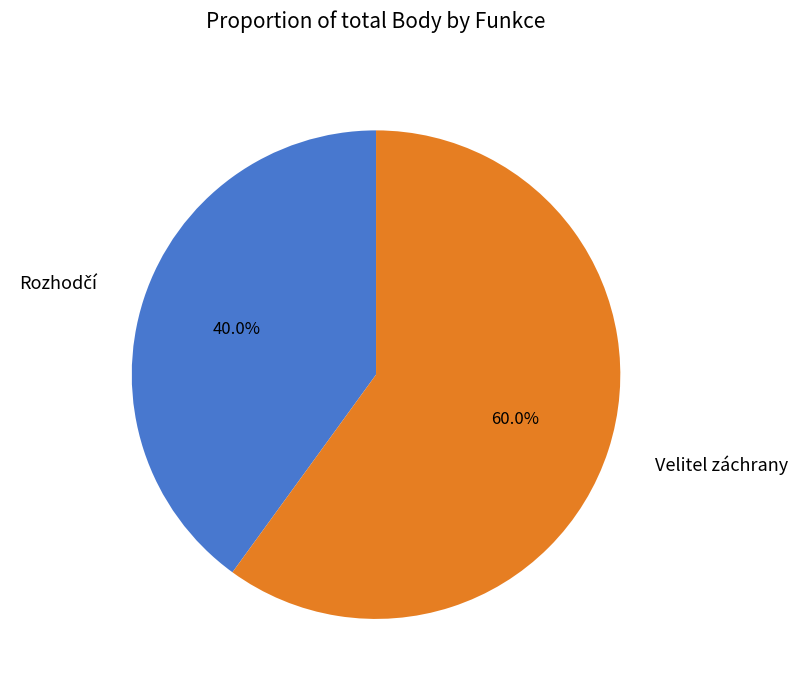

Which category has the biggest portion of the pie?

Velitel záchrany